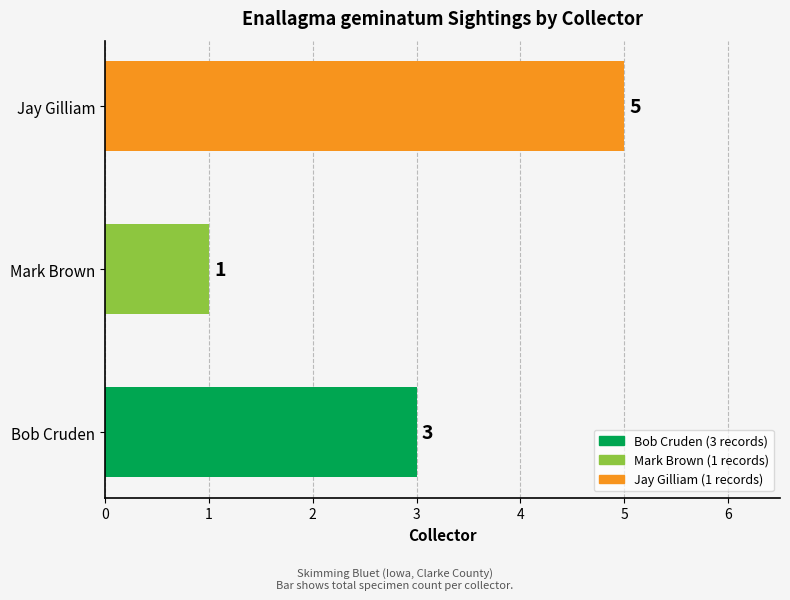

How many values are between 1 and 5?

3